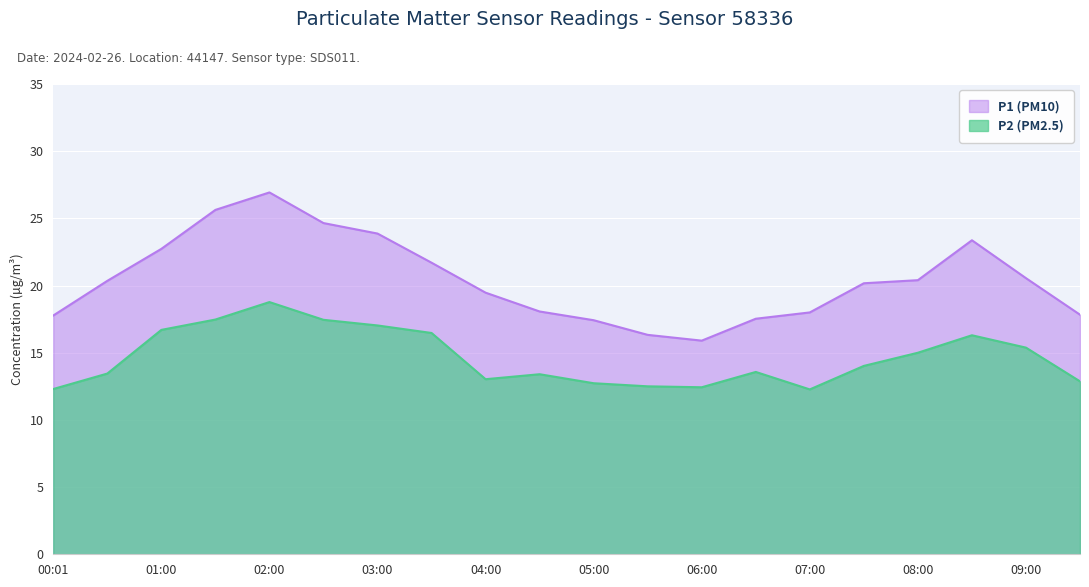

What is the label of the 19th point from the right?

00:30